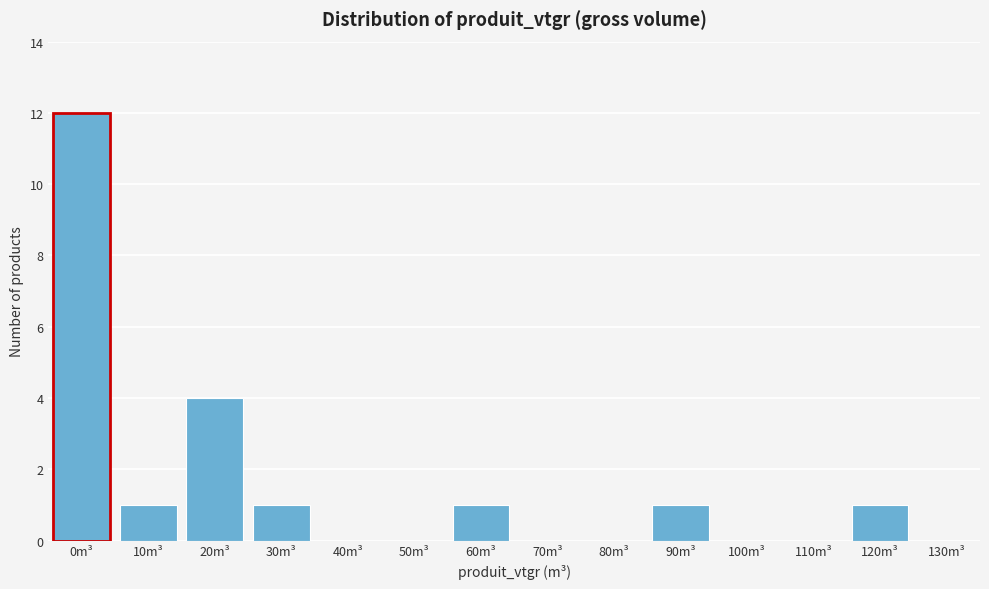

Reading left to right, transcribe all the data shown in this chart.

0m³=12	10m³=1	20m³=4	30m³=1	40m³=0	50m³=0	60m³=1	70m³=0	80m³=0	90m³=1	100m³=0	110m³=0	120m³=1	130m³=0